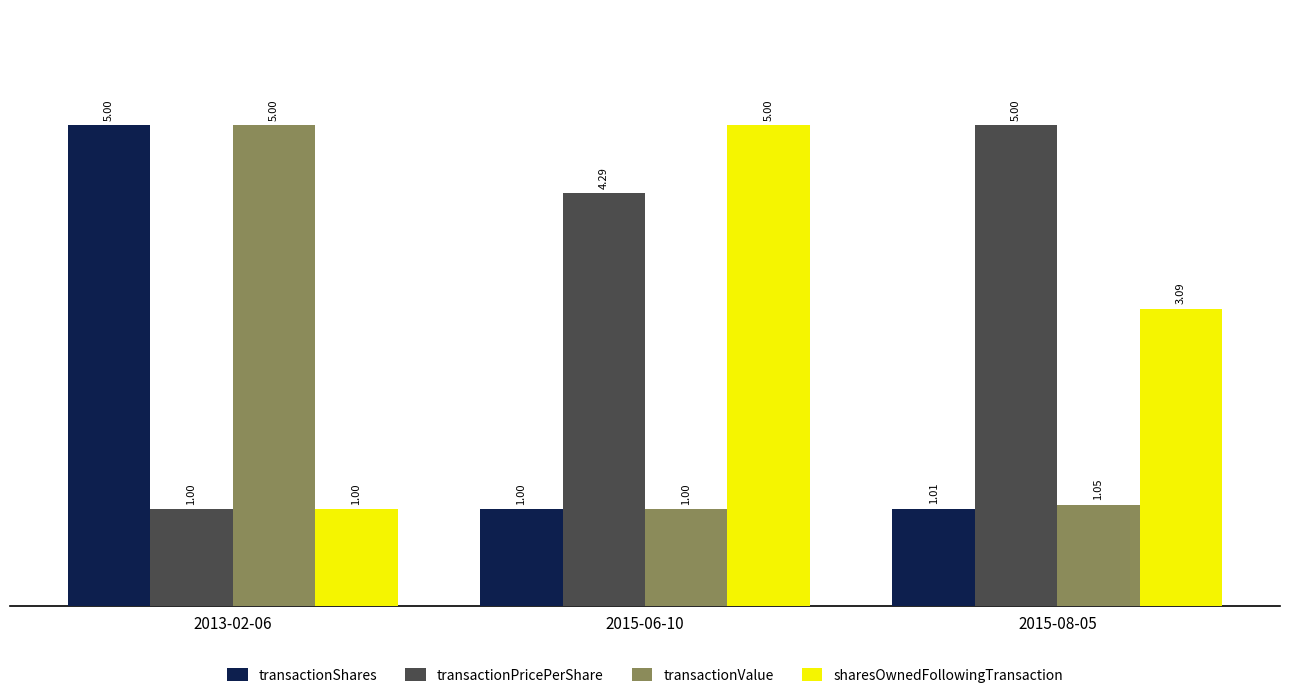

How many distinct data groups are displayed?

4